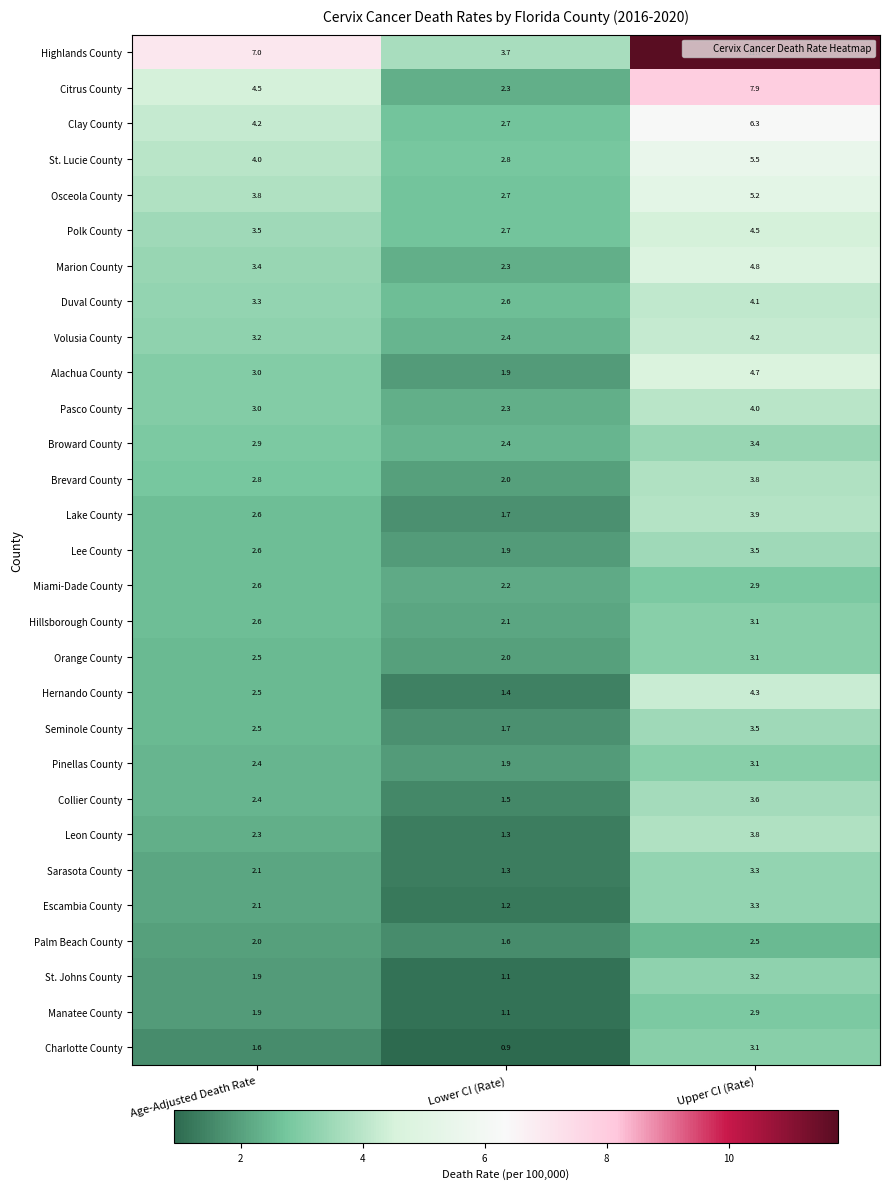

At which label is Sarasota County closest to 2?

Age-Adjusted Death Rate